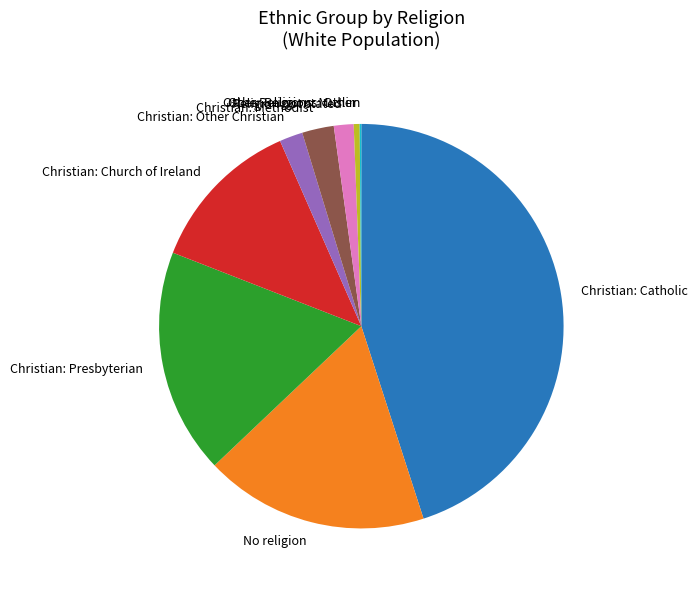

Is there a majority slice in this chart?

No